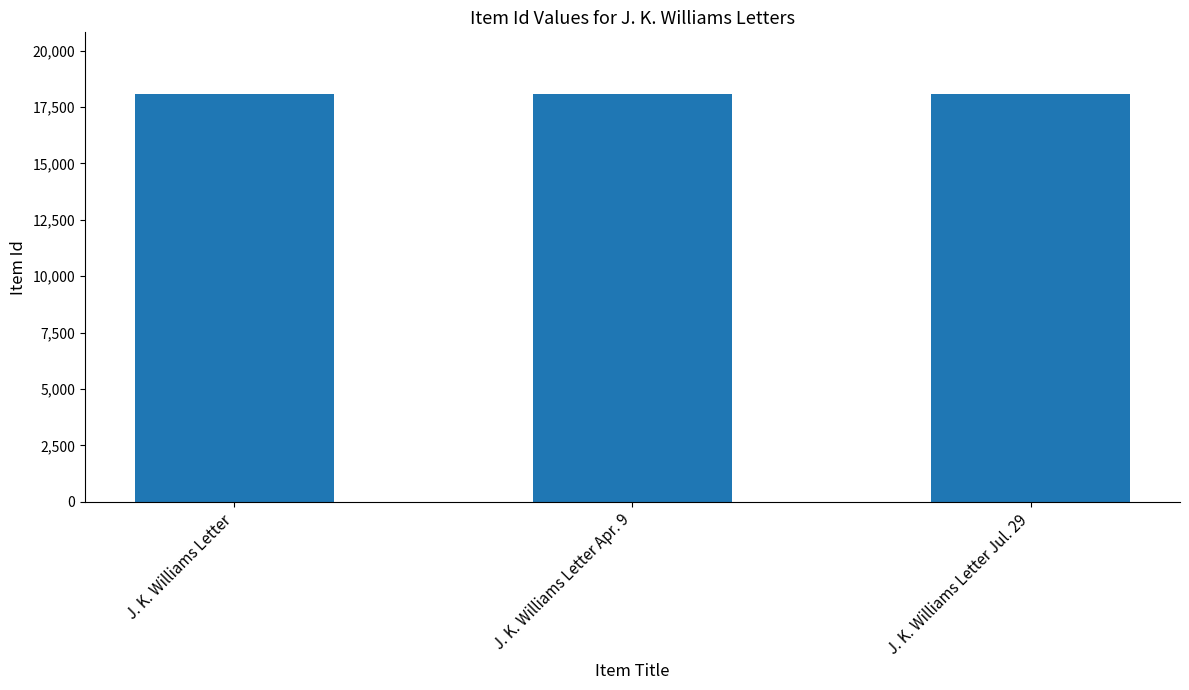

Approximately how many times larger is the value at J. K. Williams Letter Apr. 9 compared to J. K. Williams Letter?

1.0